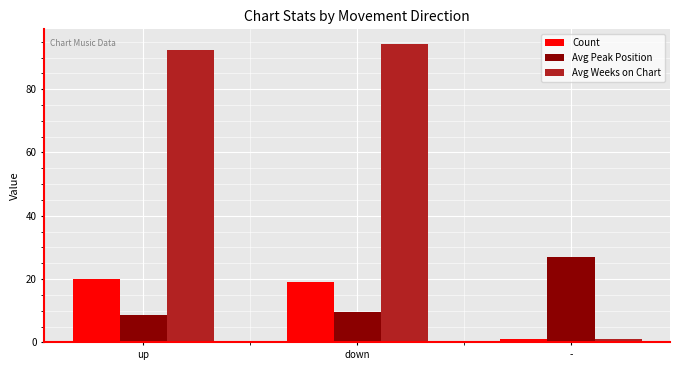

What is the lowest value of the Avg Peak Position series?

8.7